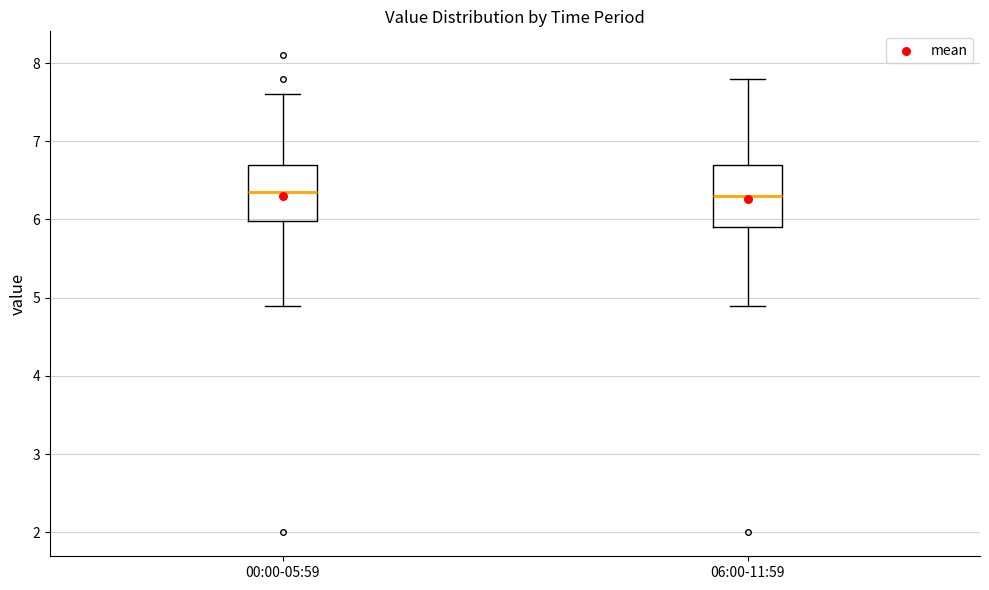

Reading left to right, read every box against the y-axis: the position of its median line, the range the box covers, and the ends of its whiskers. The values are not printed on the chart, so give them approximately, as read against the axis.

00:00-05:59: median 6.4, box 6.0 to 6.7, whiskers 4.9 to 7.6
06:00-11:59: median 6.3, box 5.9 to 6.7, whiskers 4.9 to 7.8